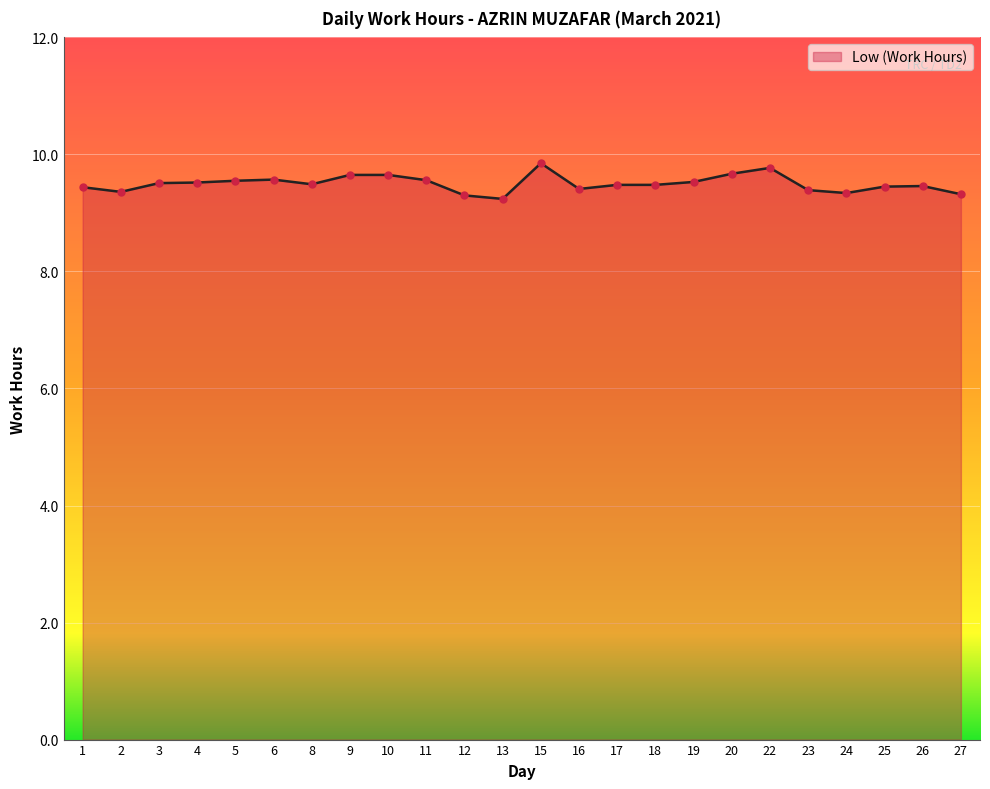

What is the change in value from 1 to 3?

+0.1